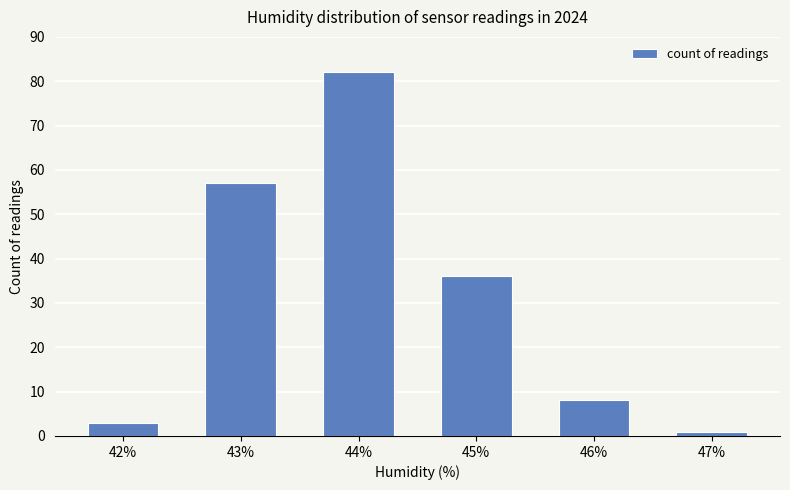

What is the minimum value shown in the chart?

1